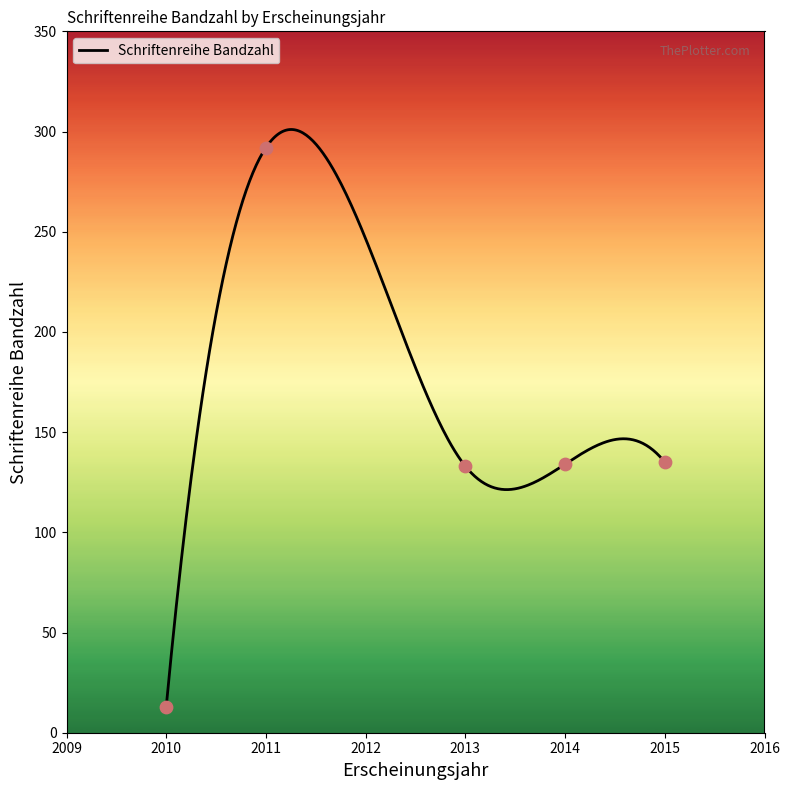

Between 2010 and 2013, which is larger?

2013